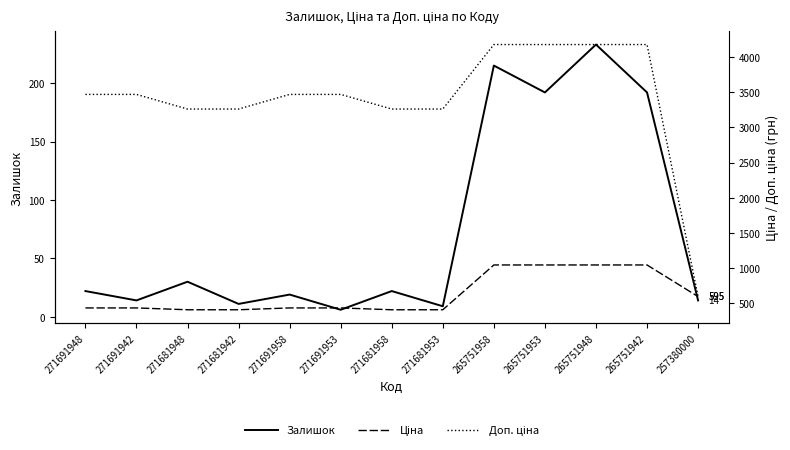

What is the label of the 10th point from the right?

271681942